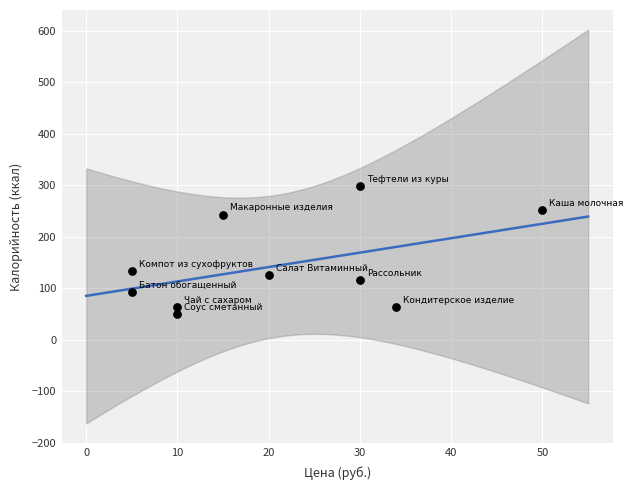

What is the range of Y values (max minus min)?

247.3